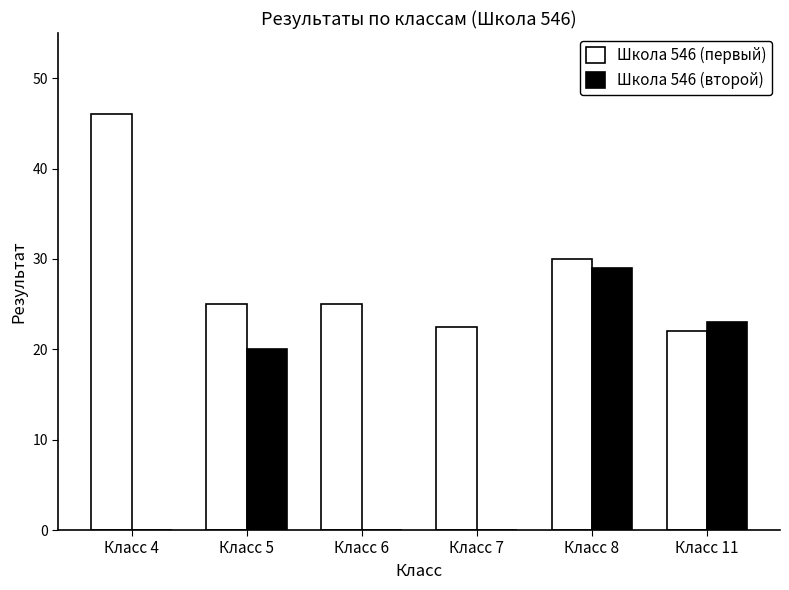

Where is Школа 546 (второй) nearest to the value 14?

Класс 5